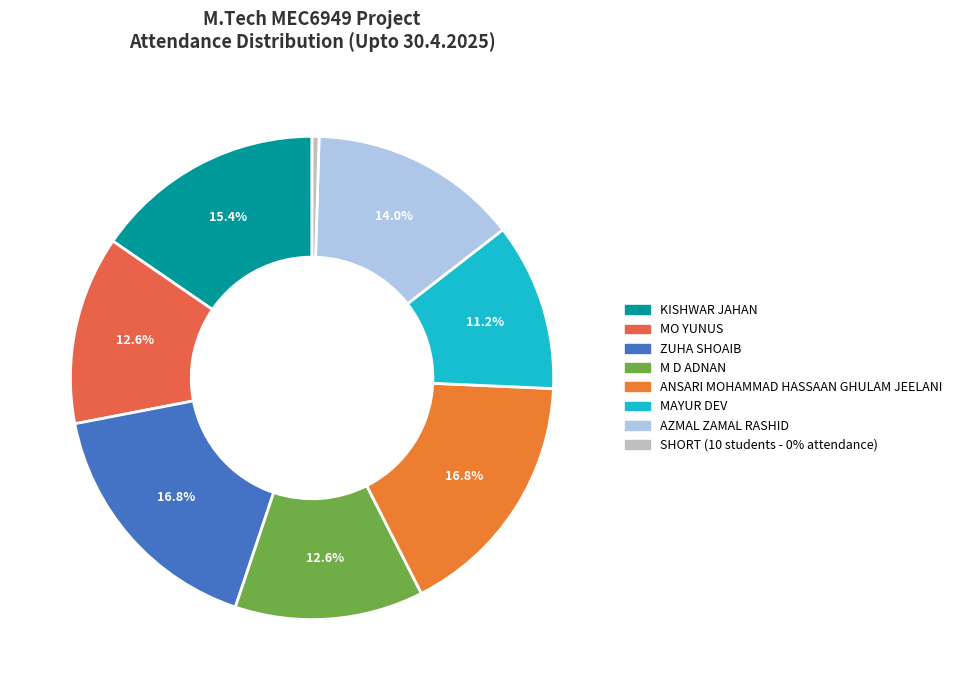

Which slice is the largest?

ZUHA SHOAIB